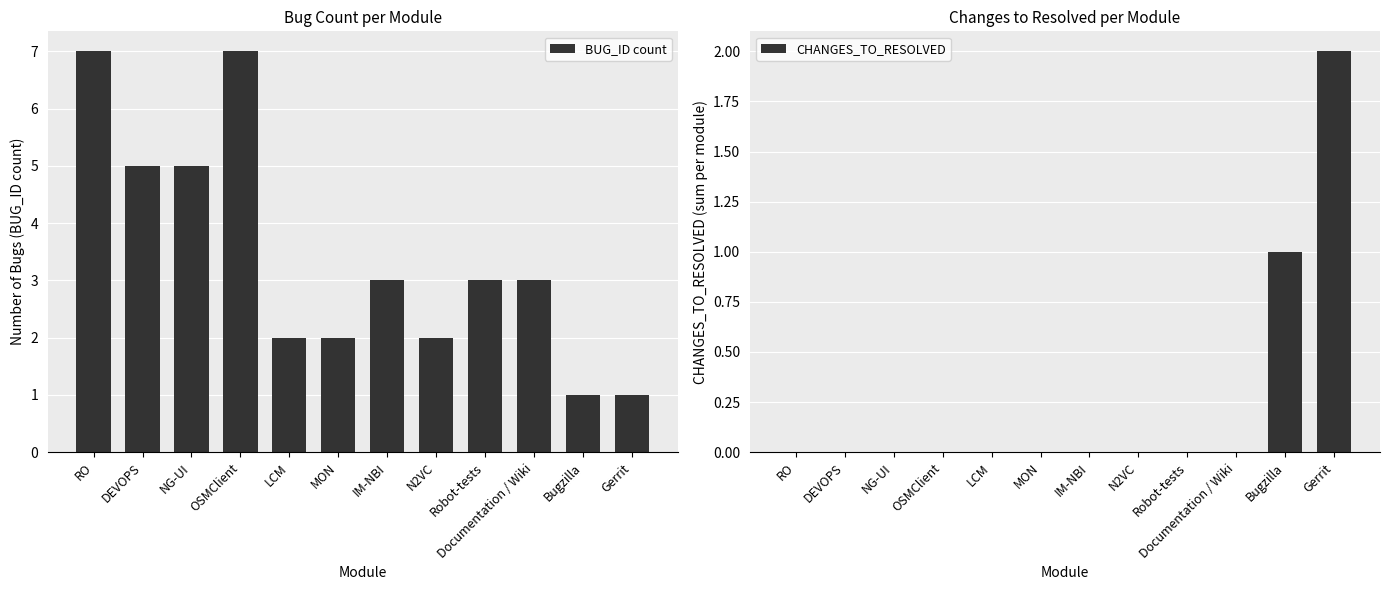

Which series changed the most between NG-UI and LCM?

BUG_ID count